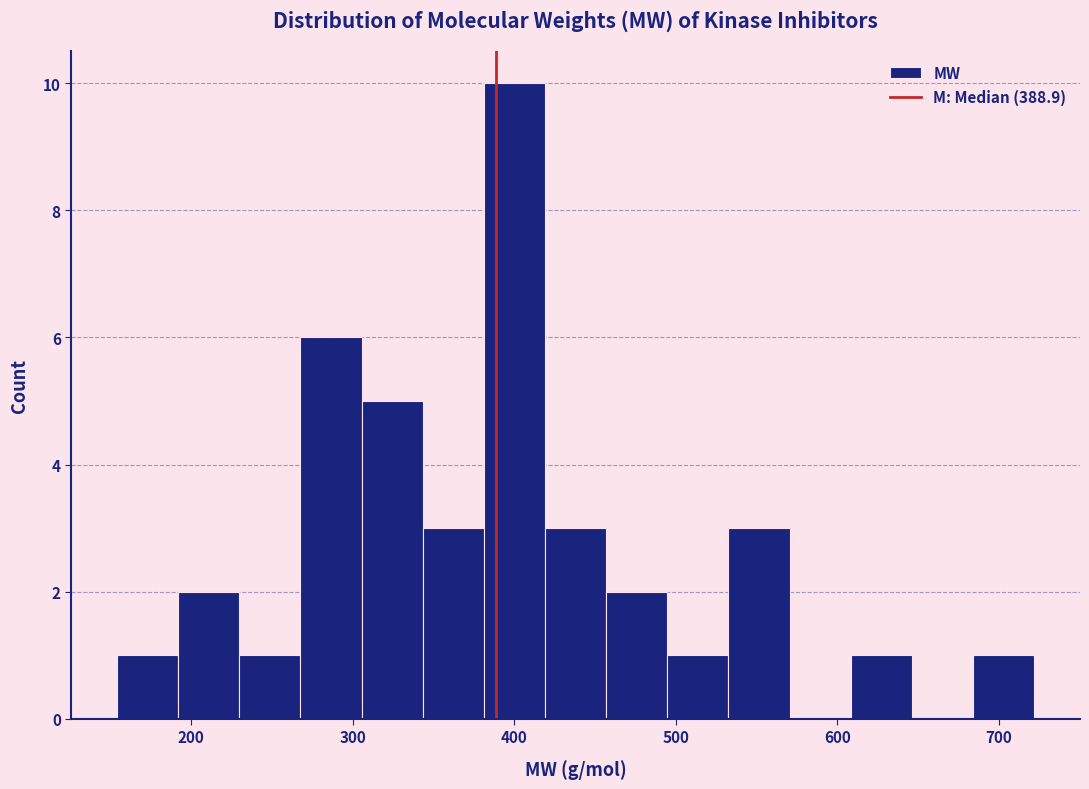

Read against the x-axis, roughly where is the centre of the tallest bar?

400